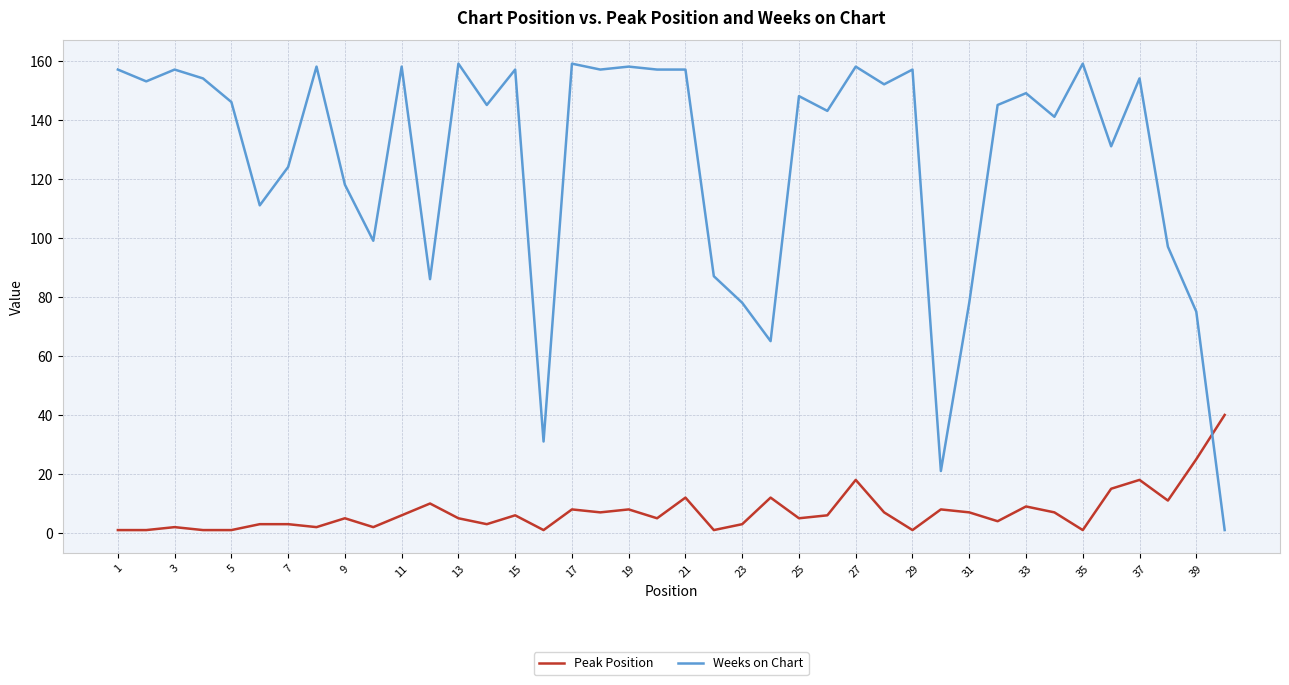

Which series has the widest spread of values?

Weeks on Chart